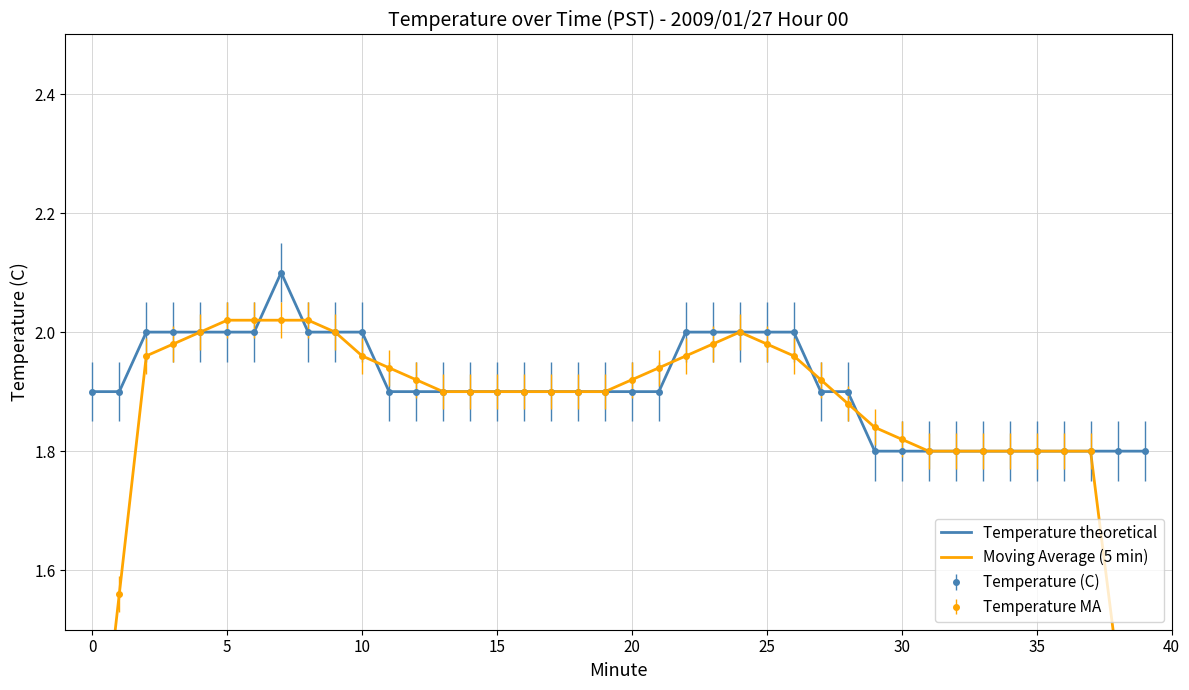

What is the highest value of the Temperature theoretical series?

2.1